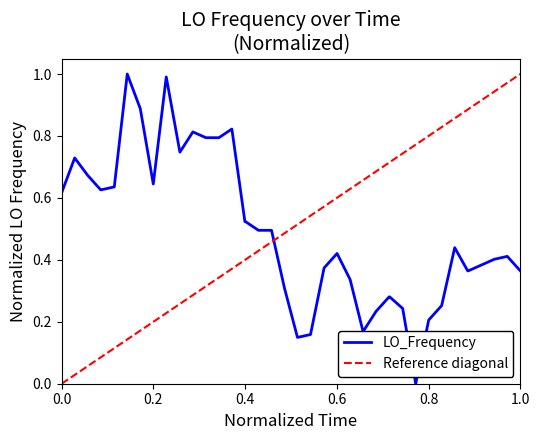

What is the highest value of the LO_Frequency series?

1.0